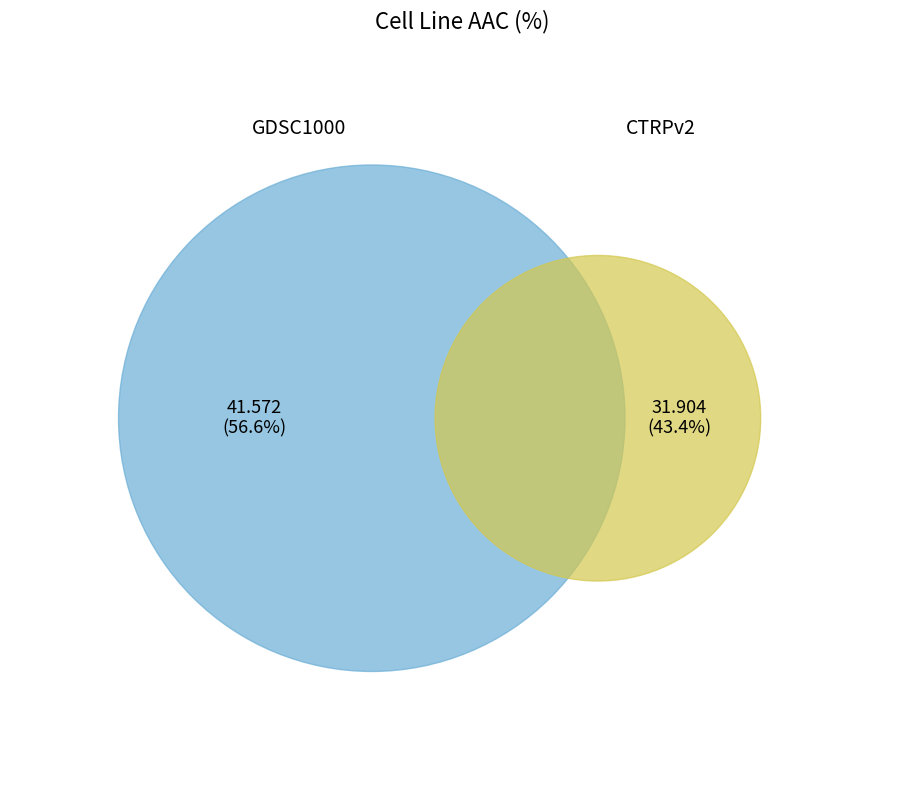

How much of the chart is everything except GDSC1000?

43.4%